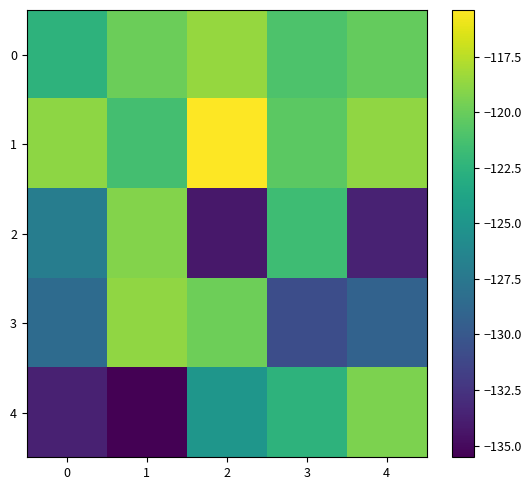

What is the total value across all series at 1?

-614.8